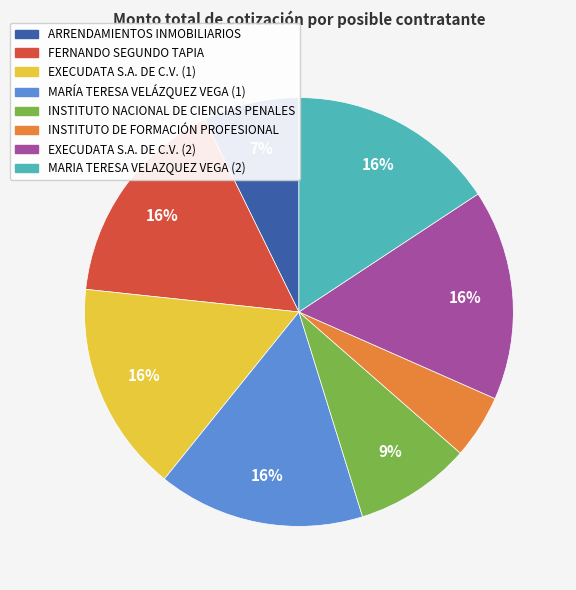

What is the smallest slice in the pie chart?

INSTITUTO DE FORMACIÓN PROFESIONAL